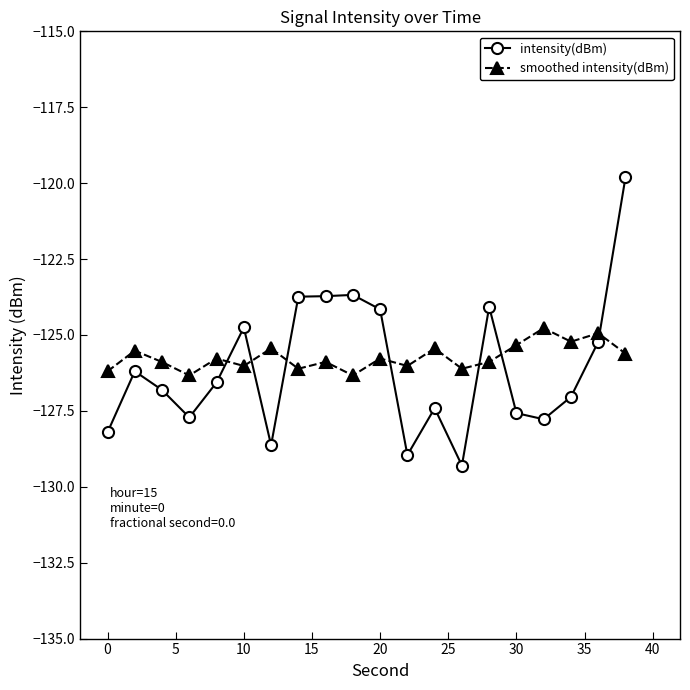

What is the difference between the second highest and second lowest values in the smoothed intensity(dBm) series?

1.4